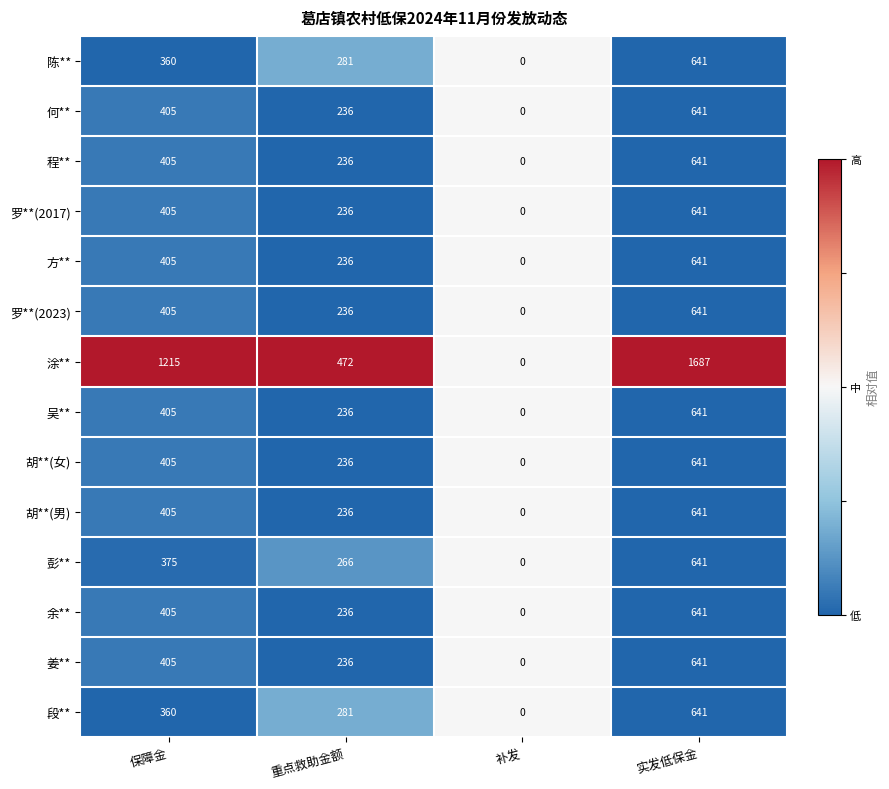

How many series are shown in this chart?

14